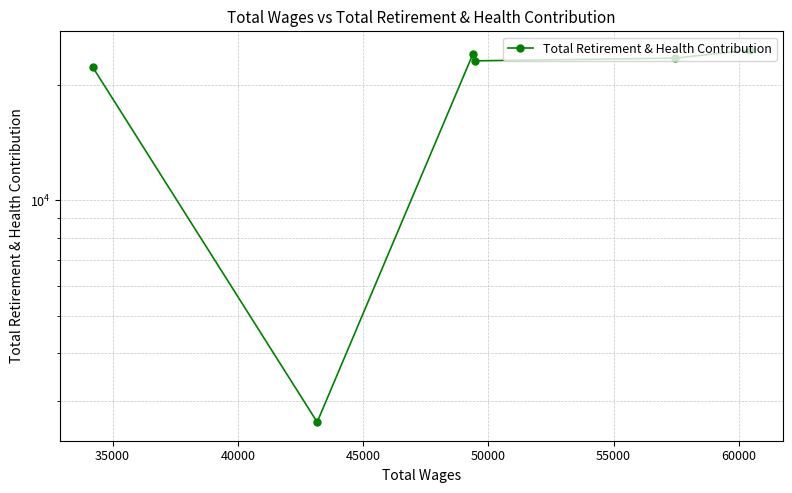

Is it true that the value at 55000 is 11528?

False